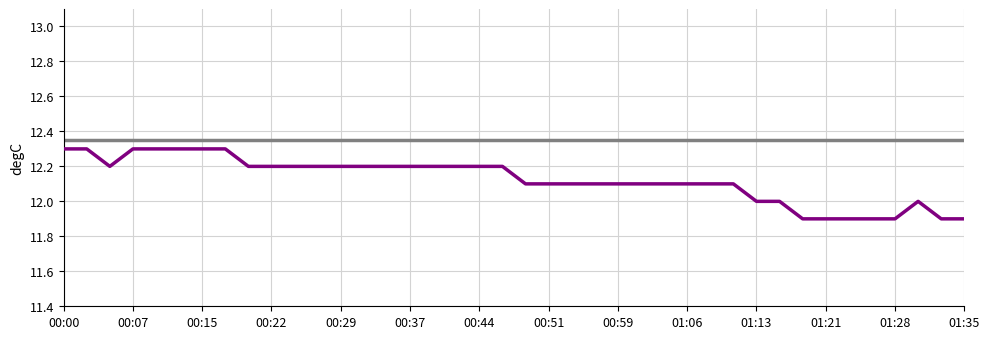

What is the smallest value displayed?

11.9